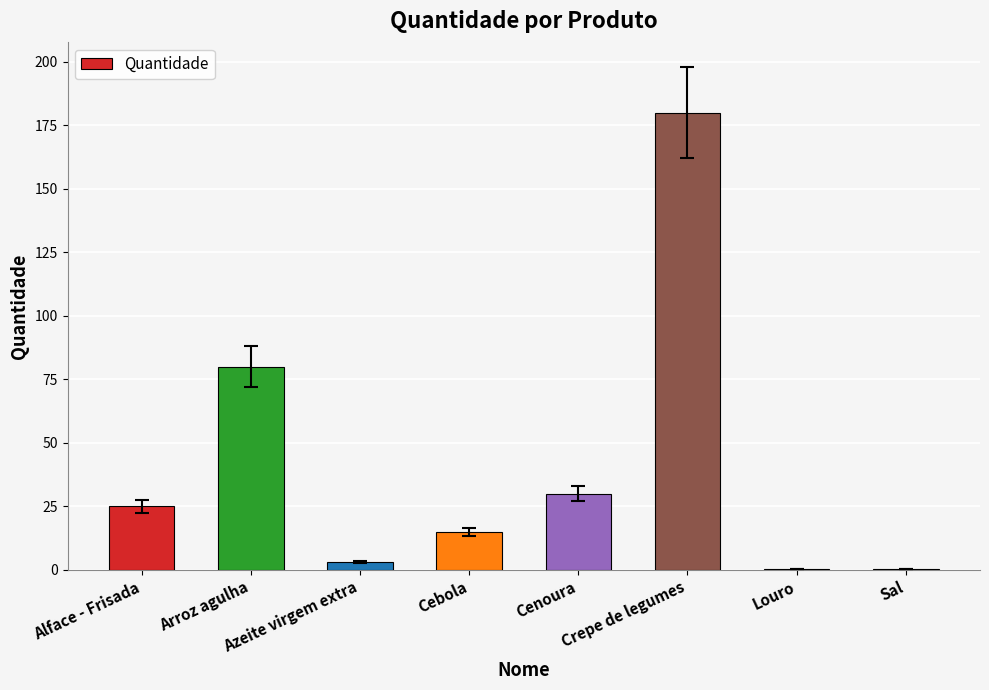

What is the average value?

41.7